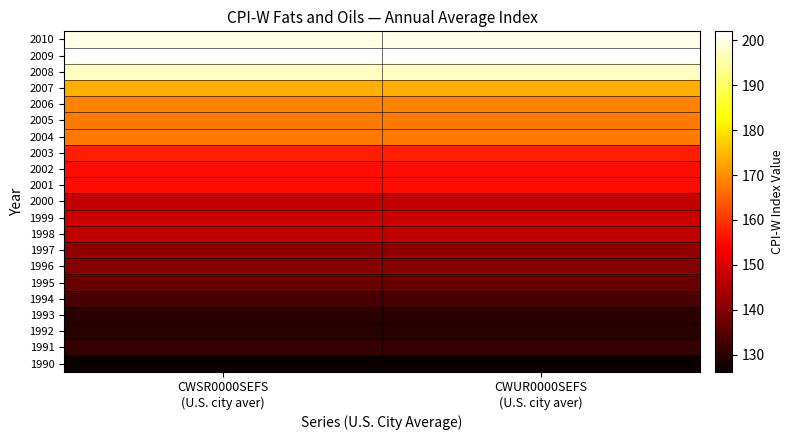

List the series in order of their peak value, highest first.

2009, 2010, 2008, 2007, 2006, 2005, 2004, 2003, 2001, 2002, 1999, 2000, 1998, 1997, 1996, 1995, 1994, 1991, 1993, 1992, 1990